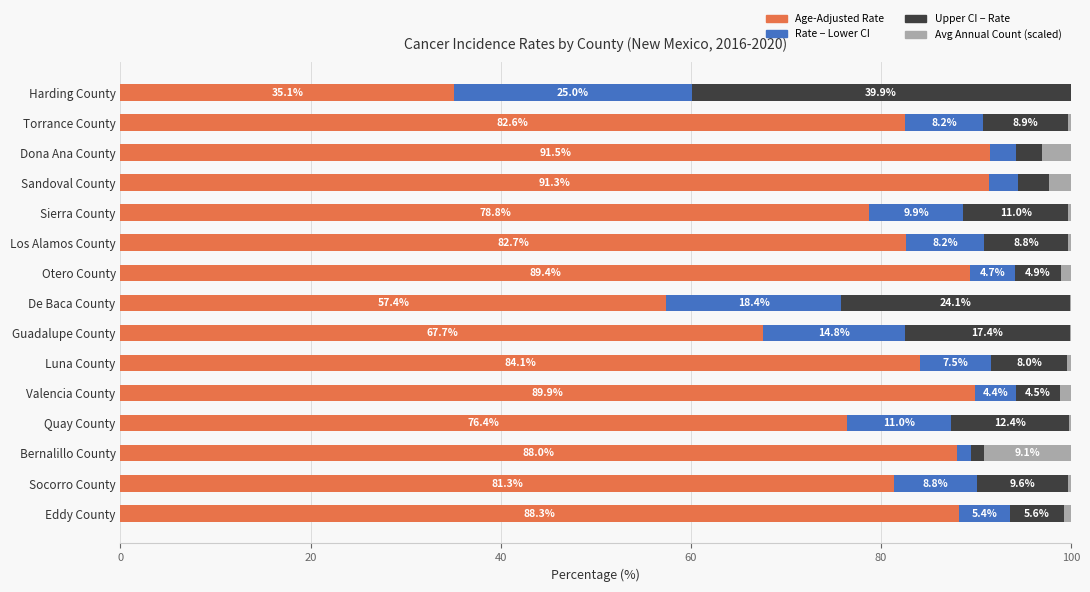

True or false: Age-Adjusted Rate has a value of 41.9 at Torrance County.

False